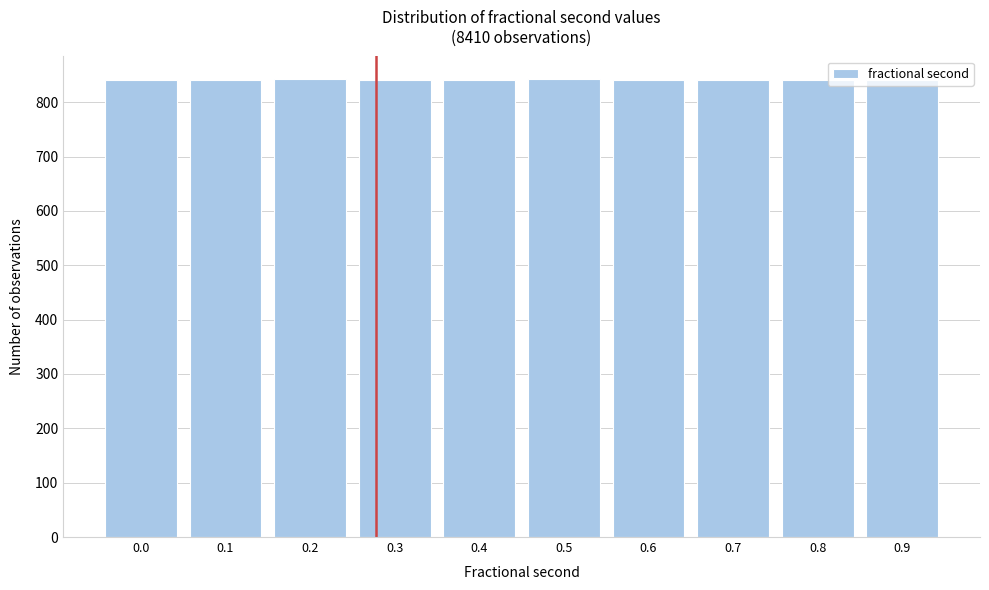

Approximately how many times larger is the value at 0.2 compared to 0.9?

1.0